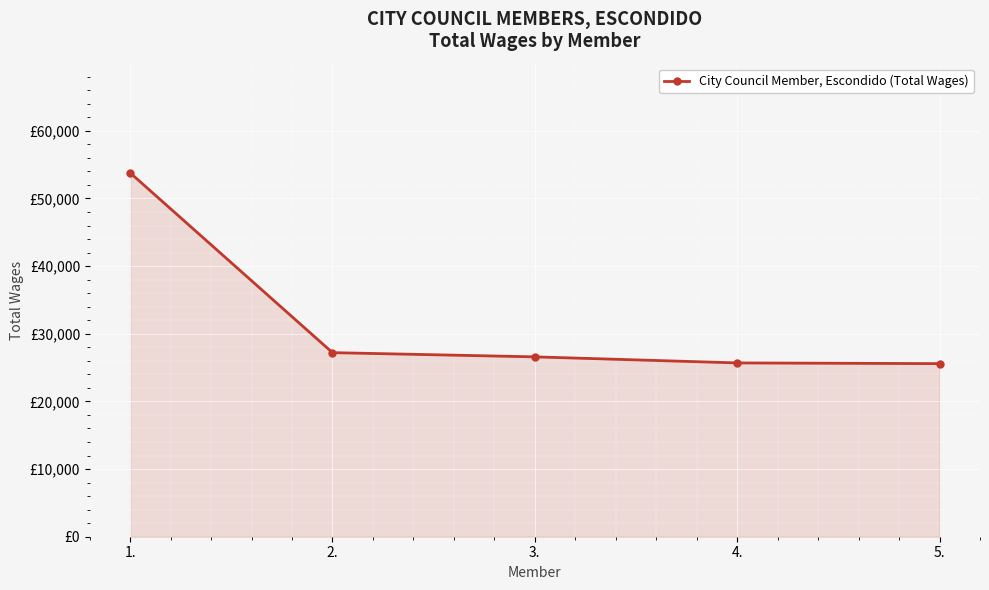

Reading right to left, what are all the values shown in this chart?

5.=25588	4.=25694	3.=26590	2.=27213	1.=53794